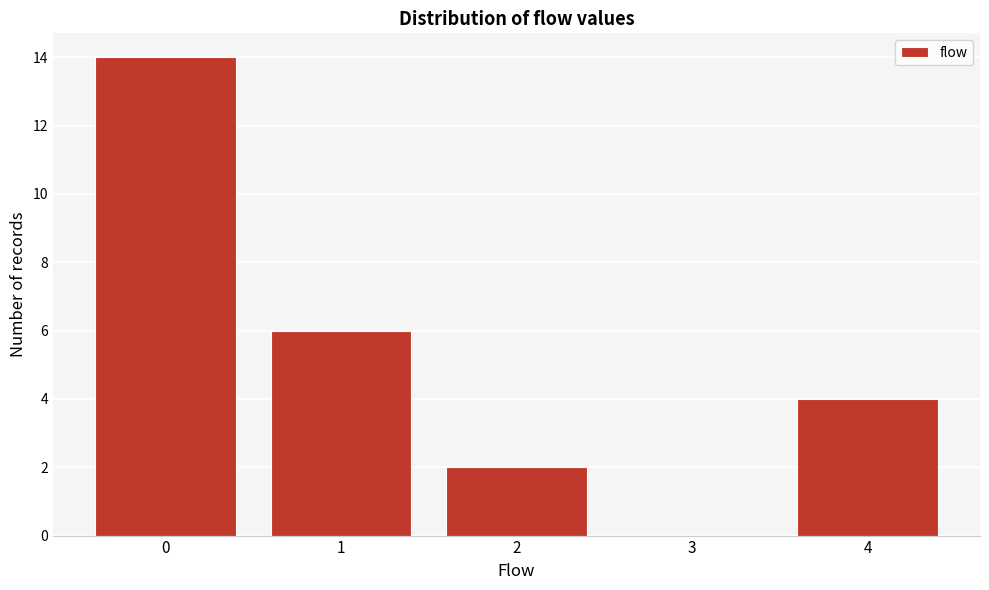

Reading left to right, list all the values displayed in this chart.

0=14	1=6	2=2	3=0	4=4